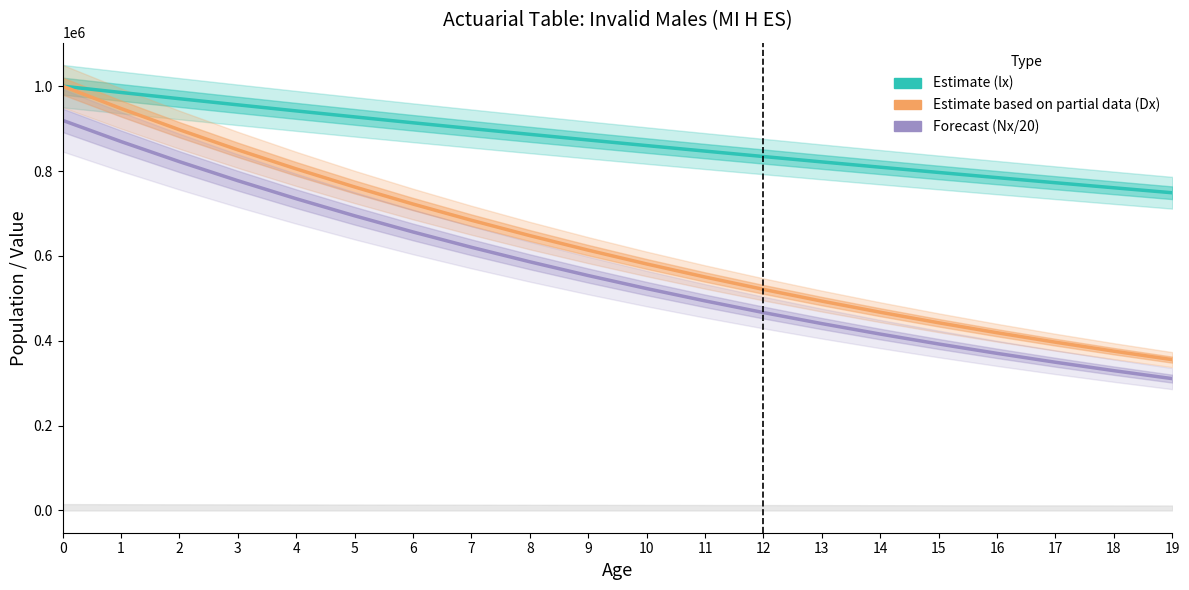

The value of lx (Estimate) at 19 is 748748.0. True or false?

True